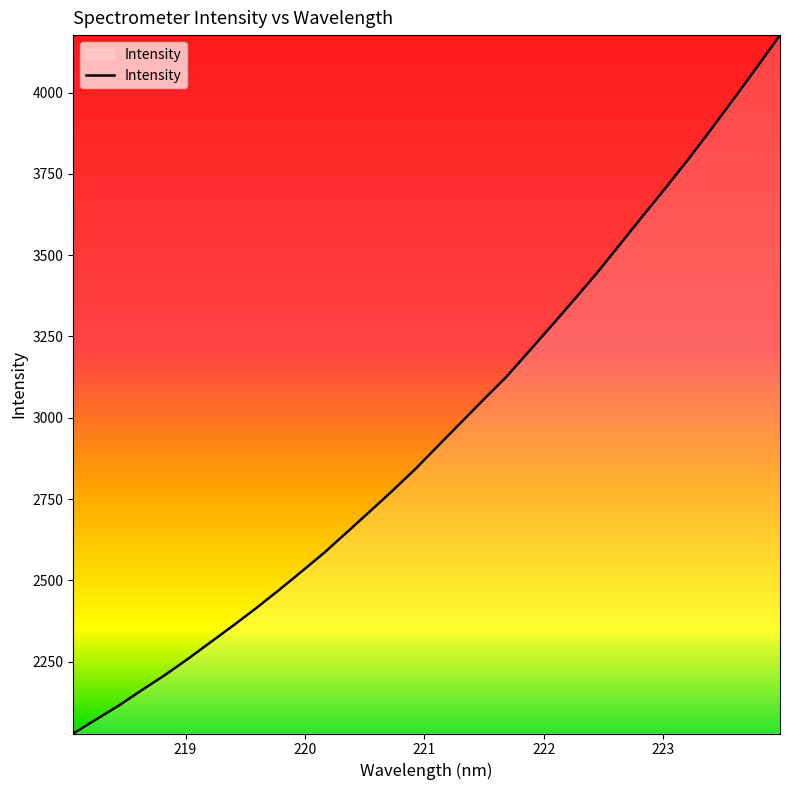

What is the maximum value shown in the chart?

4176.6